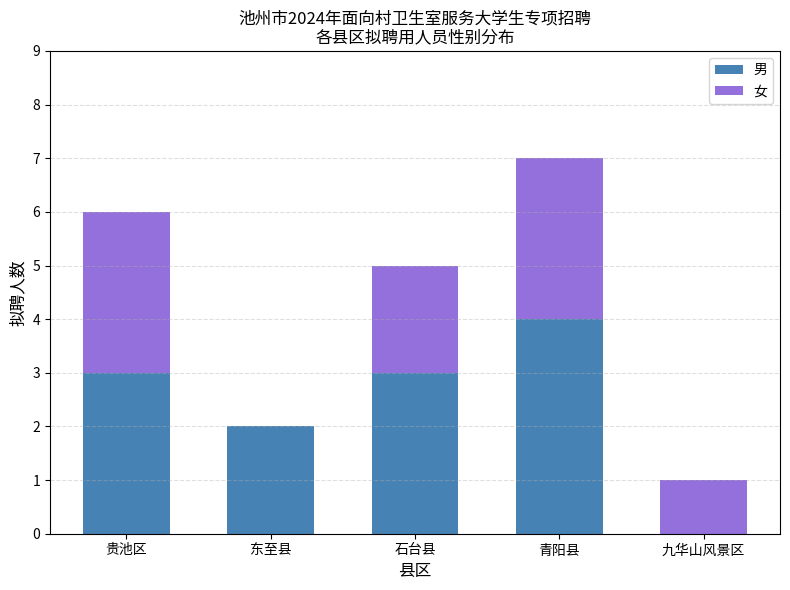

Does the chart contain stacked bars?

Yes